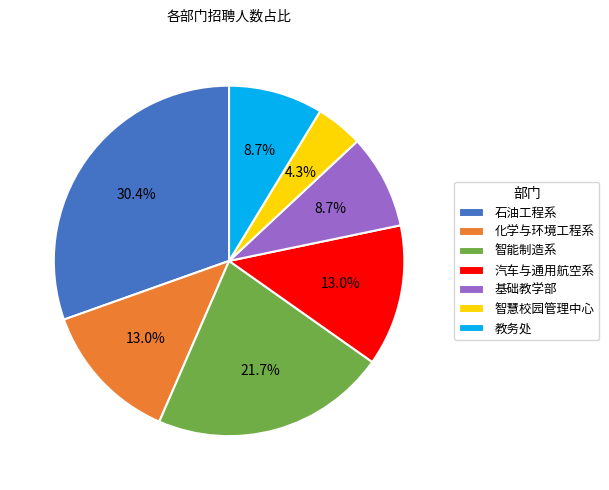

Does 教务处 represent more than half of the total?

No